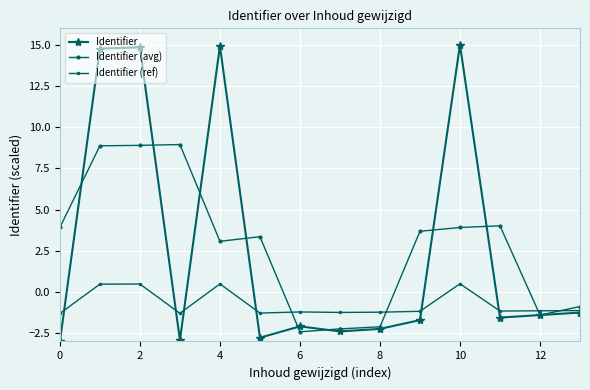

How many lines are shown in the chart?

3